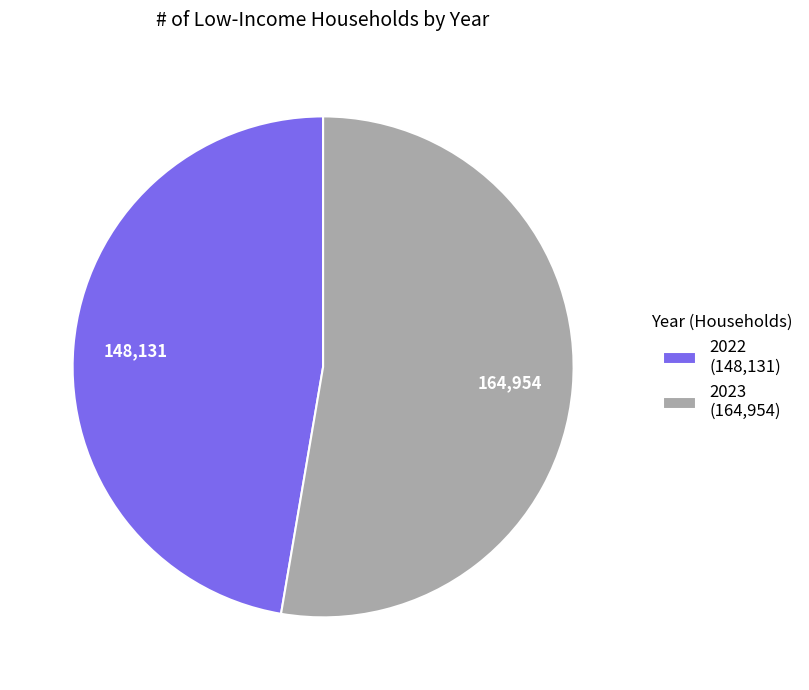

True or false: 2023 accounts for 42% of the total.

False